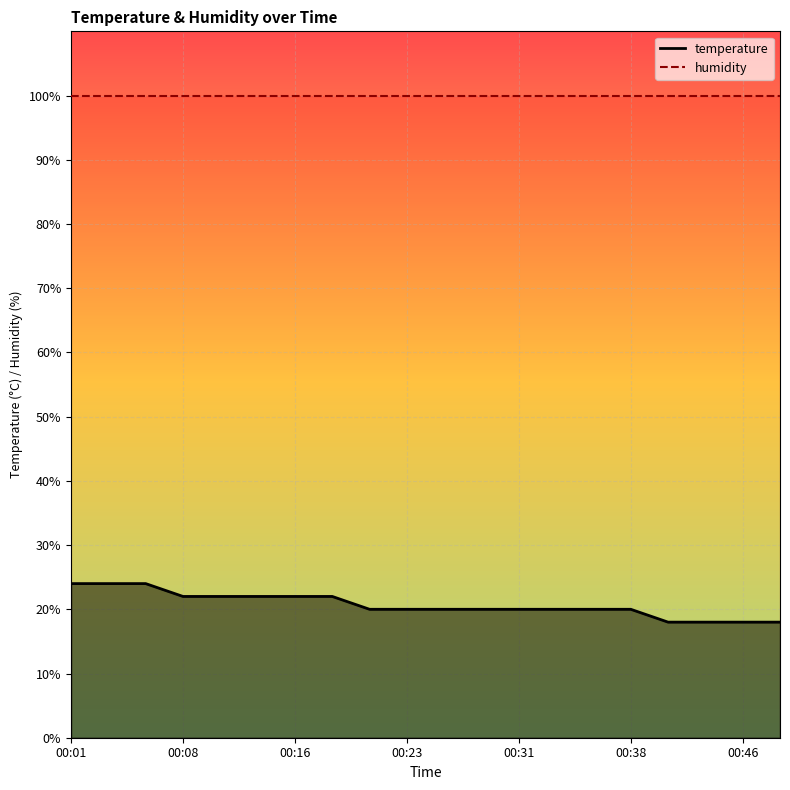

Is it true that the value at 00:01 is 24.0?

True